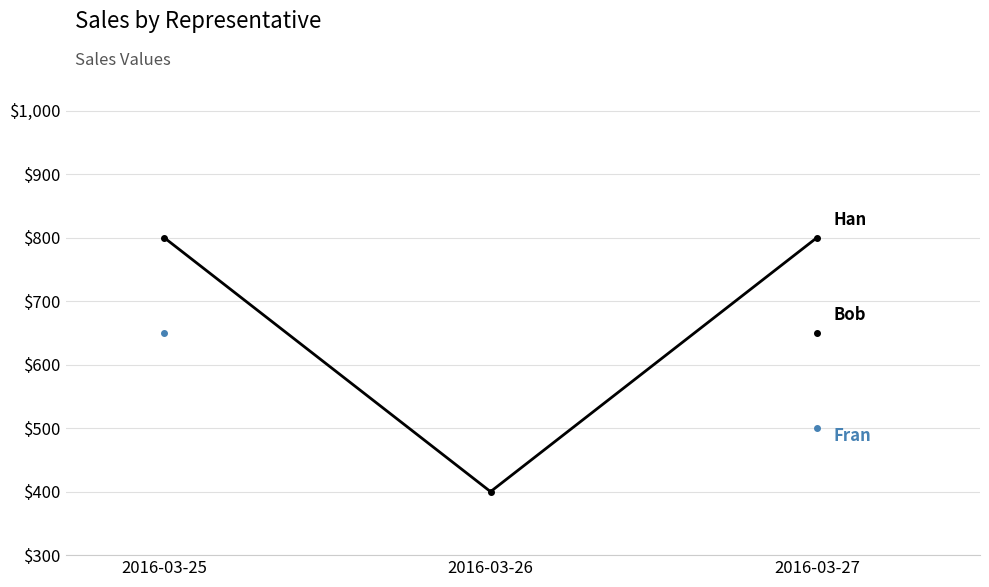

Count the number of data series in this chart.

3